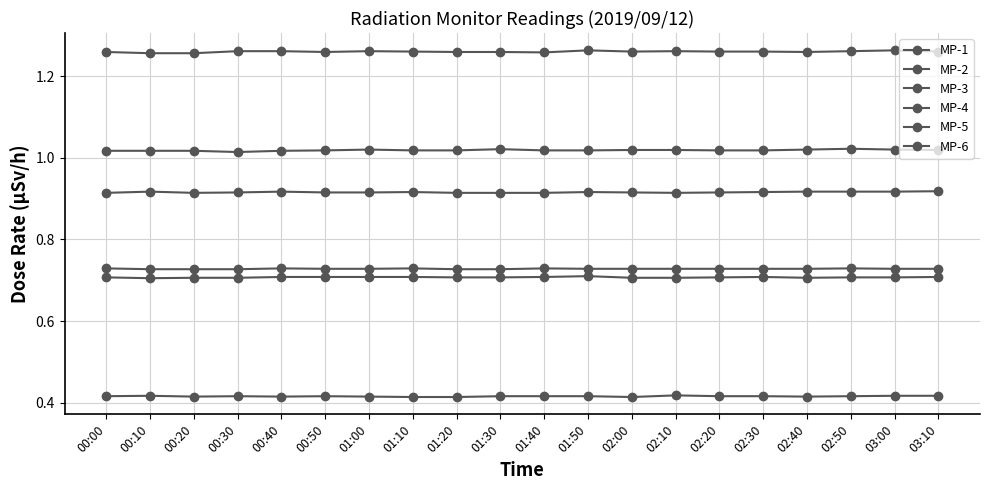

What is the highest value of the MP-5 series?

0.9